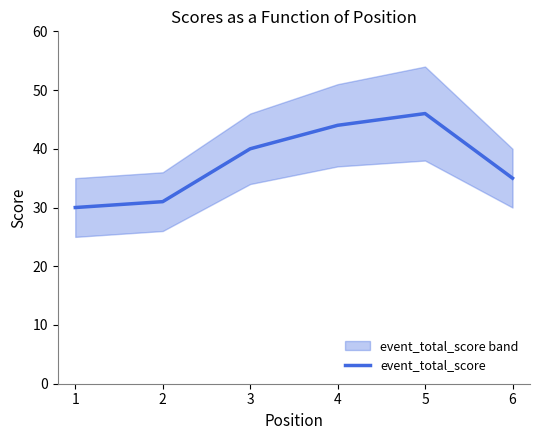

What is the value of the 5th point from the left?

46